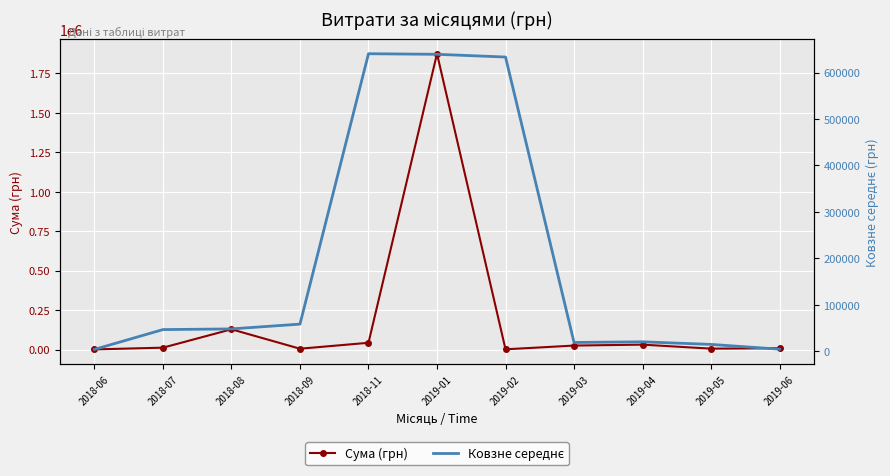

What is the approximate value of Сума (грн) at 2018-06?

576.4